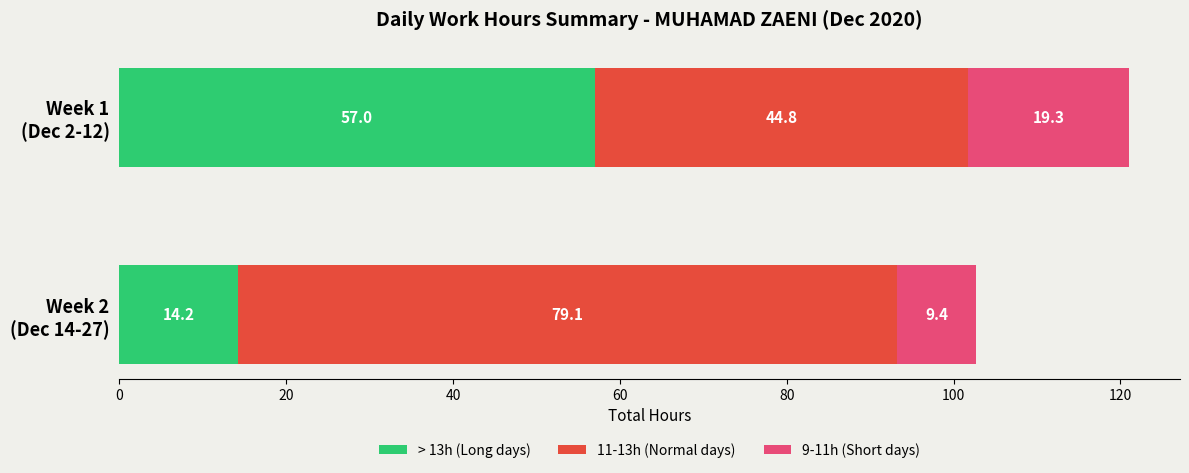

What is the lowest value of the > 13h (Long days) series?

14.2